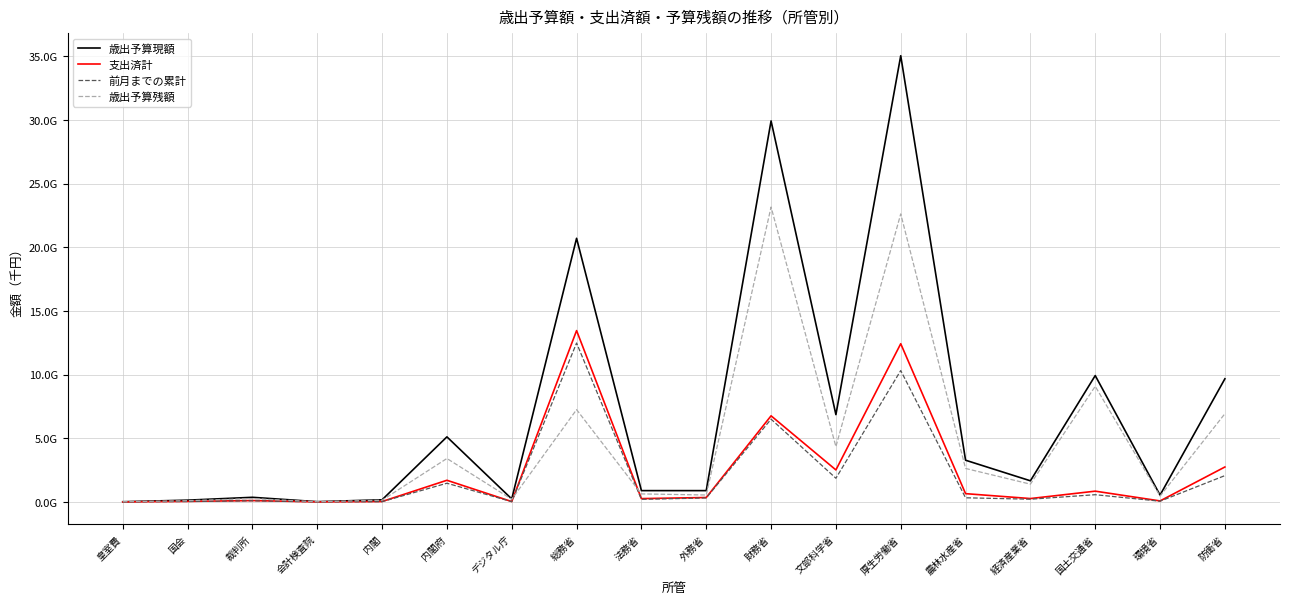

Is this an area chart (filled region under the line)?

No